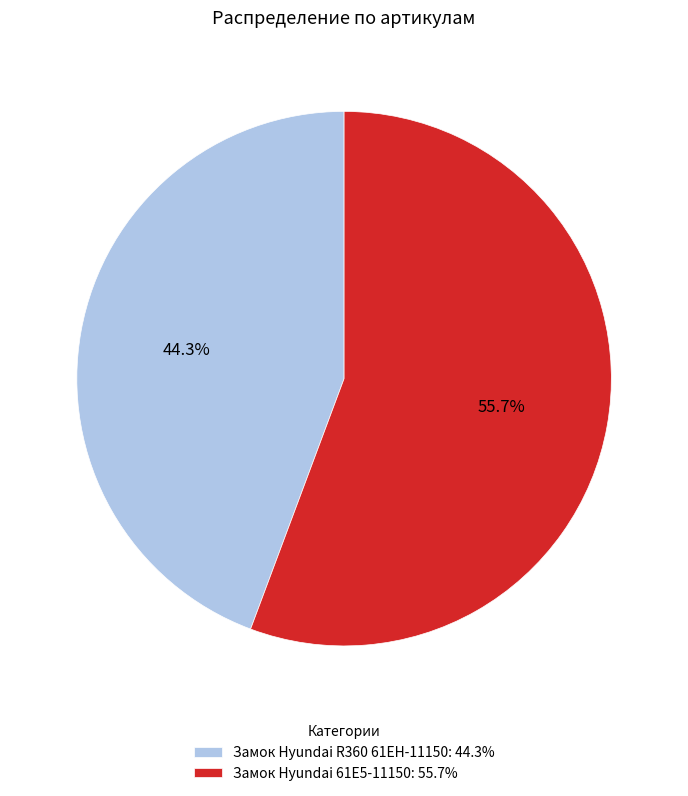

Does any single category account for the majority?

Yes